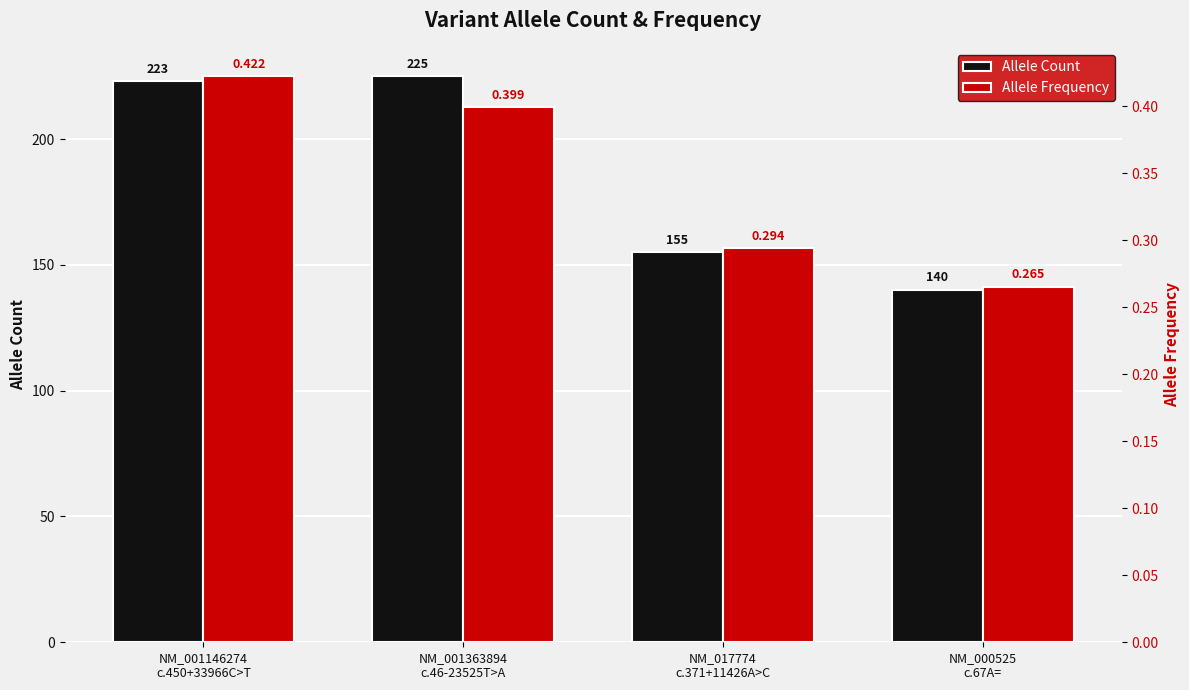

List the labels in order of Allele Frequency value, largest first.

NM_001146274
c.450+33966C>T, NM_001363894
c.46-23525T>A, NM_017774
c.371+11426A>C, NM_000525
c.67A=